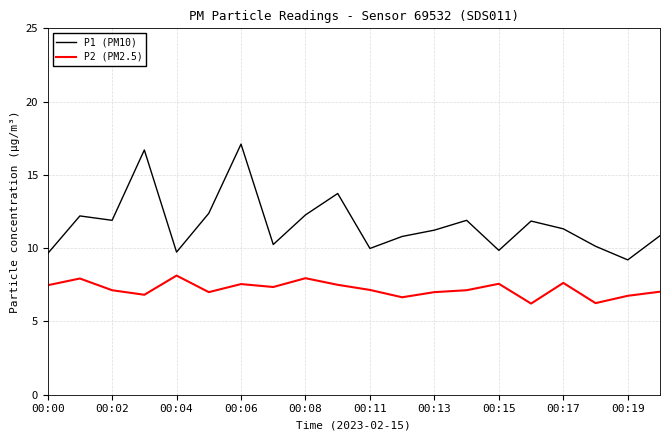

Rank the series by their maximum value, from lowest to highest.

P2 (PM2.5), P1 (PM10)